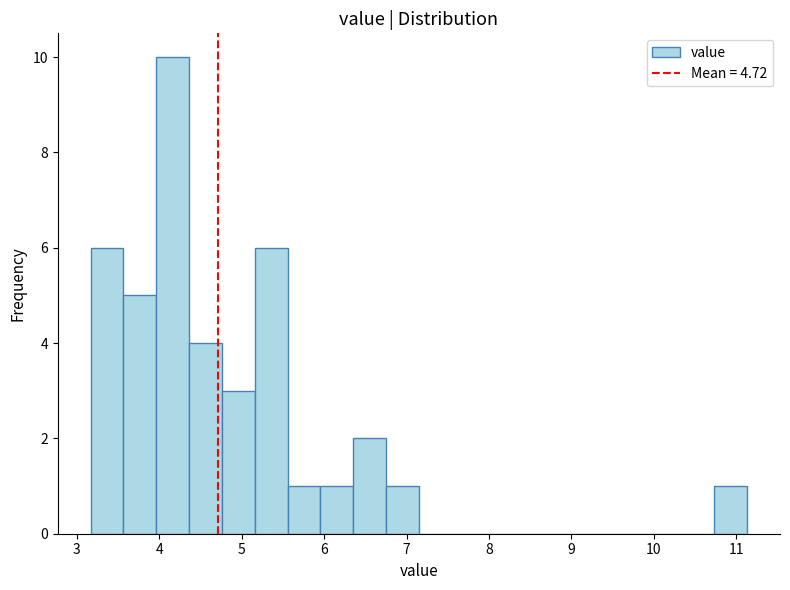

Read against the x-axis, roughly where is the centre of the tallest bar?

4.2